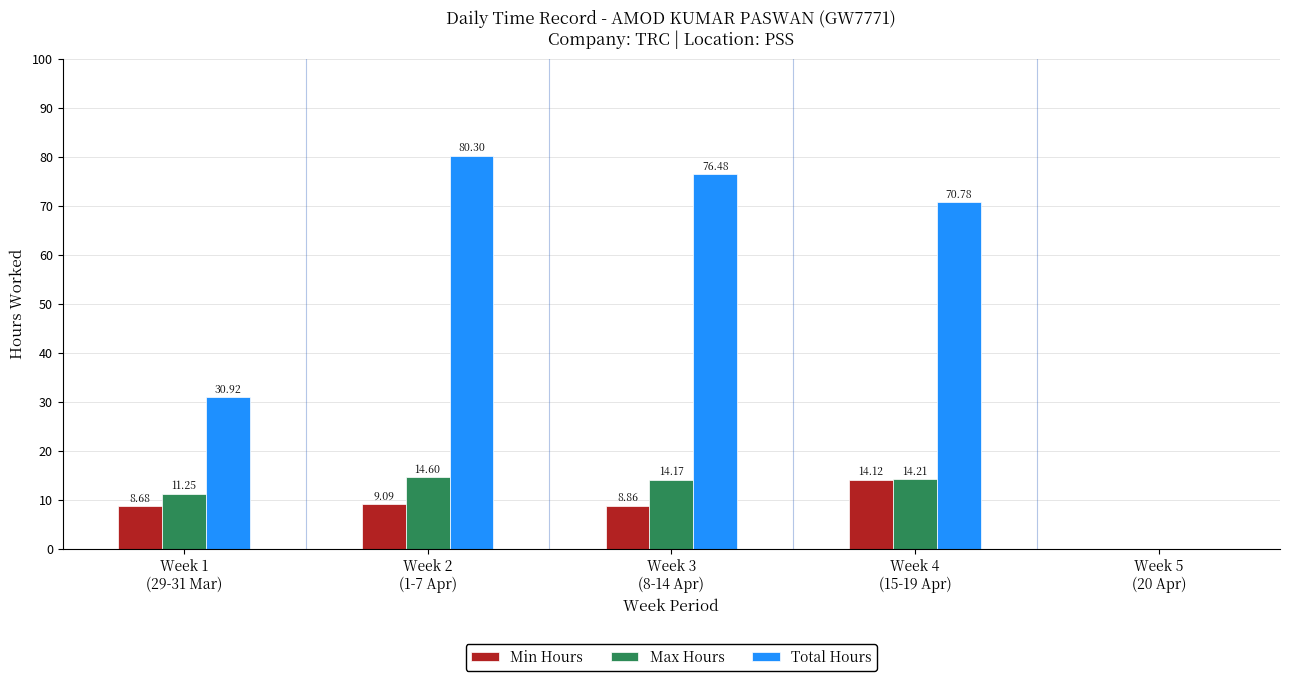

How many positive values does the Max Hours series have?

4